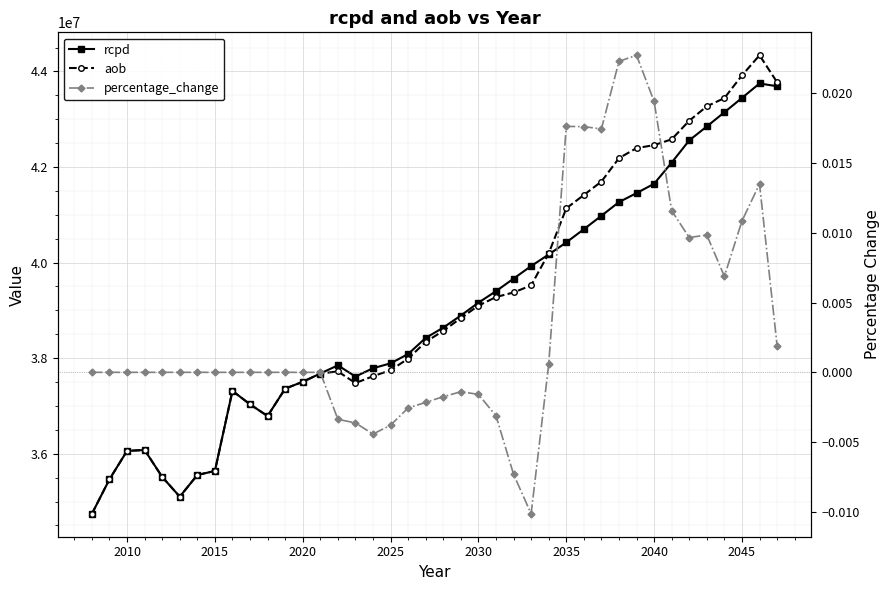

The rcpd series shows 11008075.7 at 11. True or false?

False